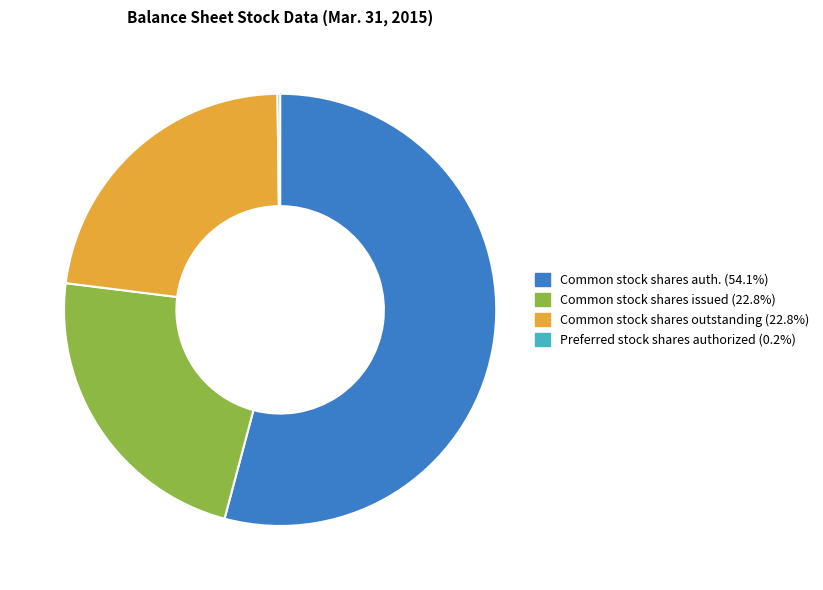

Does any single category account for the majority?

Yes